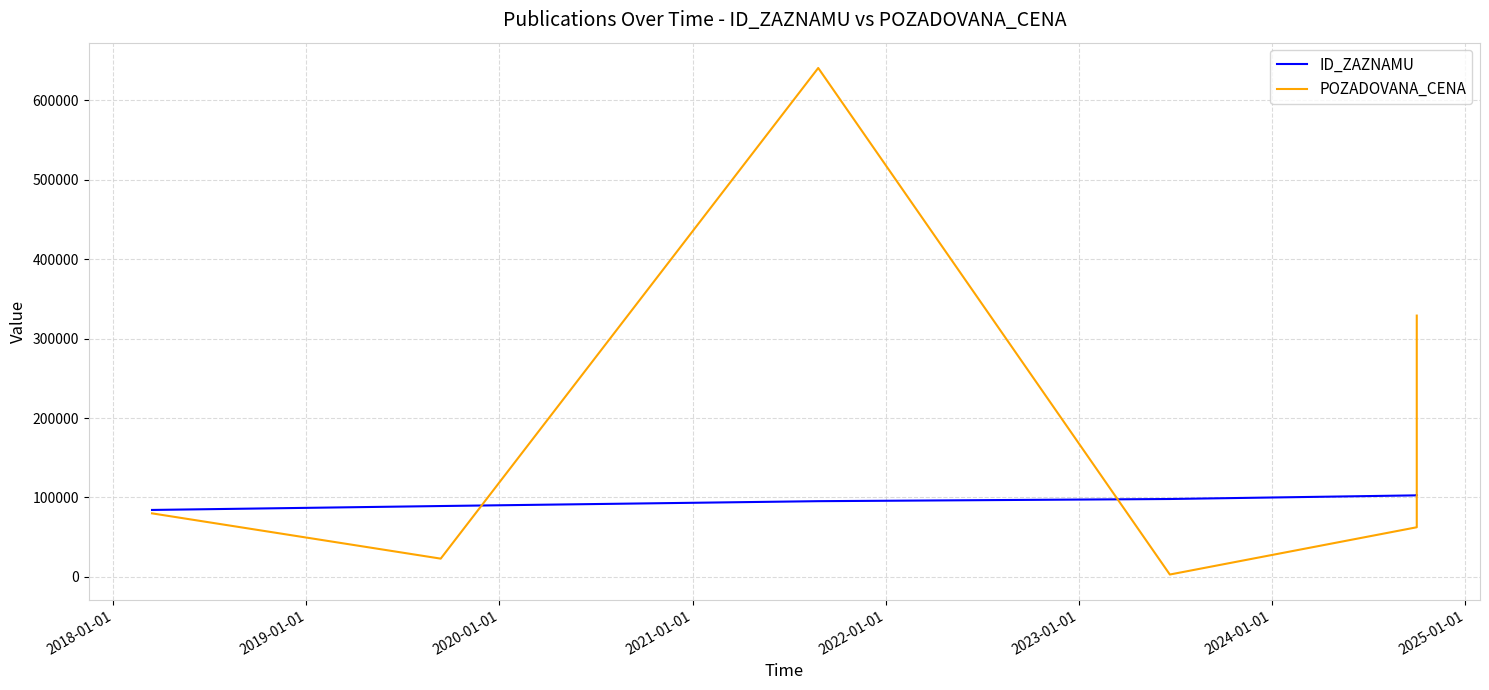

At how many categories does at least one series exceed 518878?

1